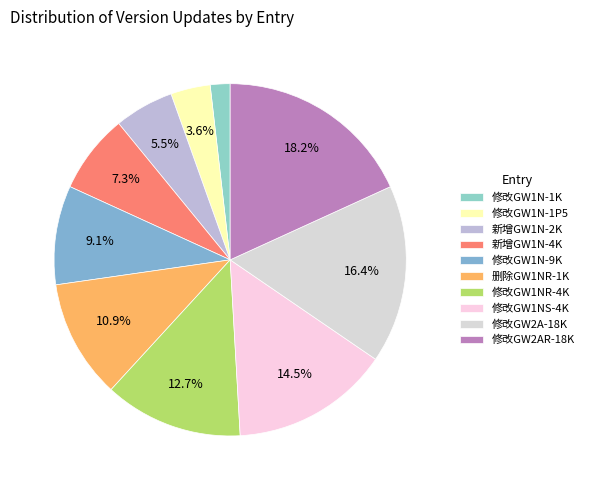

To the nearest percent, what is the difference between the largest and smallest slice percentages?

16%